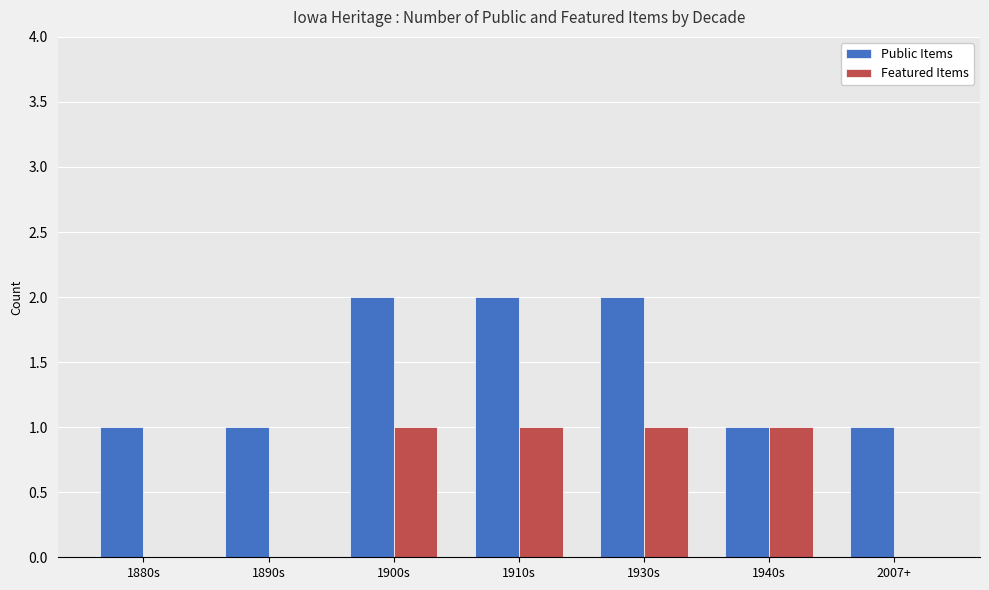

Which series has the largest total across all categories?

Public Items